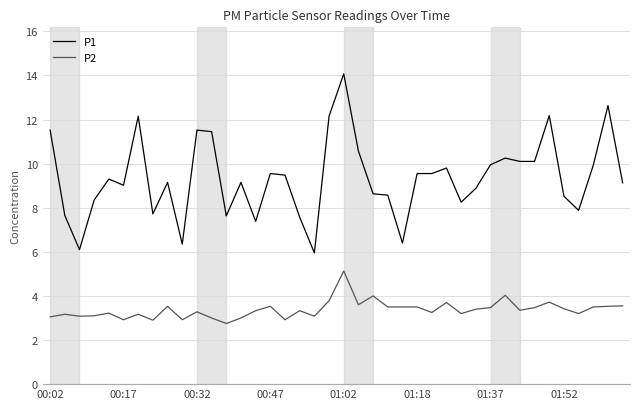

List the series in order of their peak value, lowest first.

P2, P1